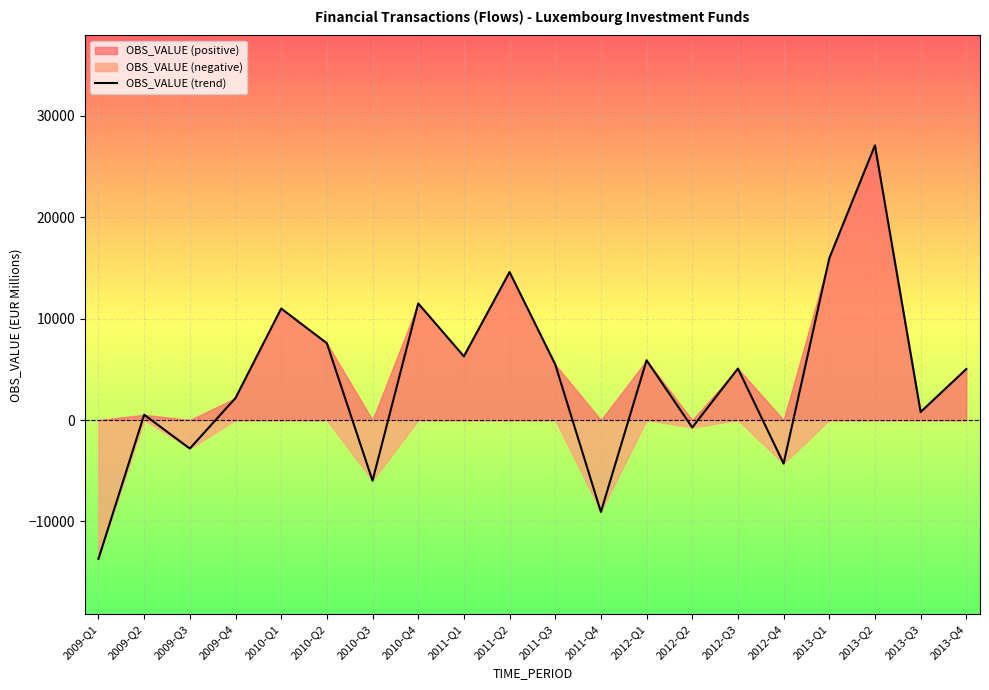

Count the number of data series in this chart.

1